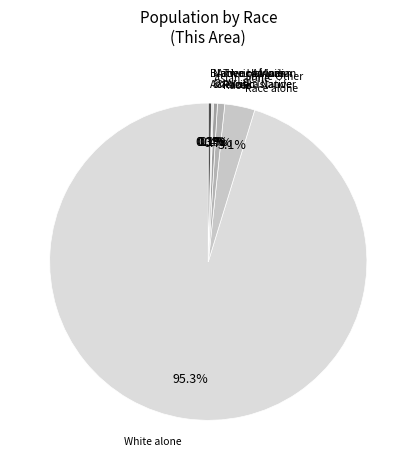

Count the number of slices in the pie.

7